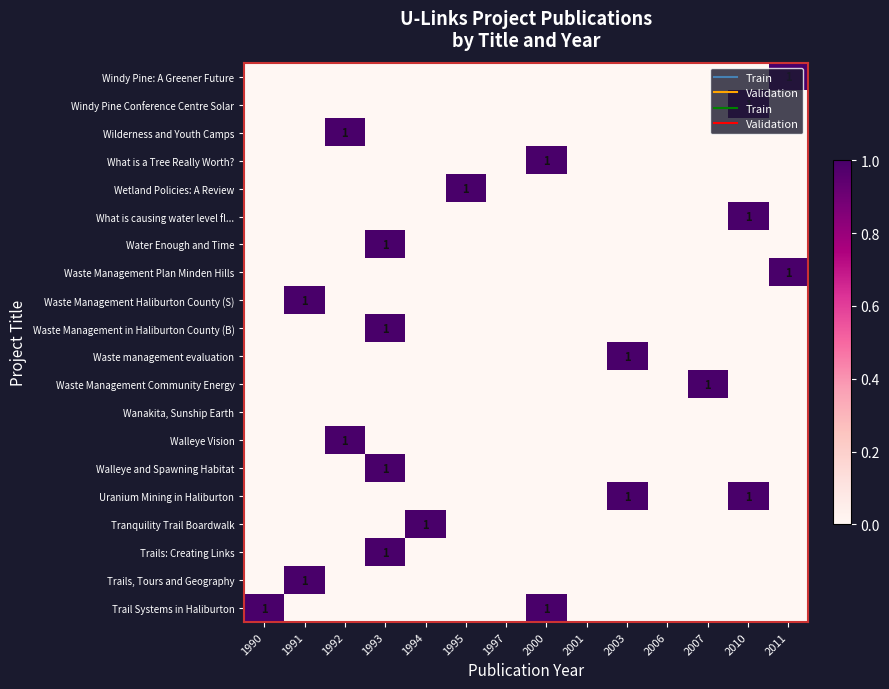

How many values in the Waste Management in Haliburton County (B) series exceed 0?

1